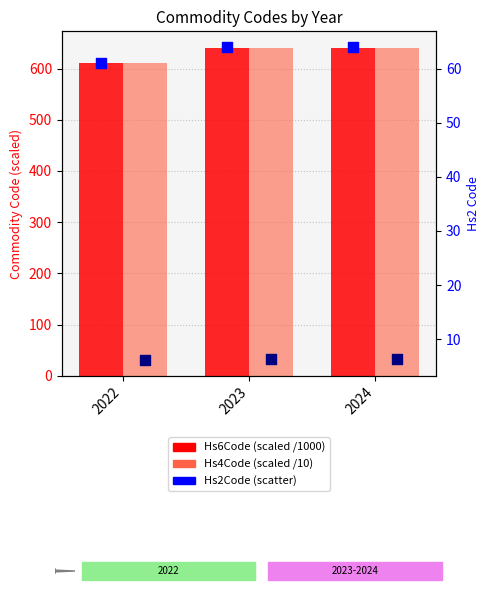

Is the value of Hs4Code (scaled /10) at 2023 greater than the value of Hs6Code (scaled /1000) at 2022?

Yes